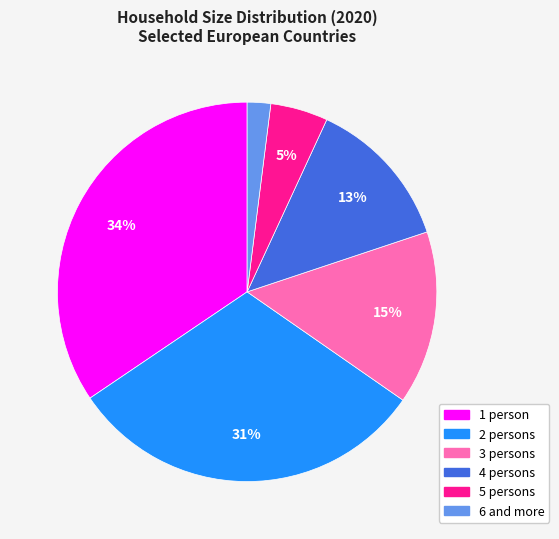

To the nearest percent, what is the difference between the largest and smallest slice percentages?

32%